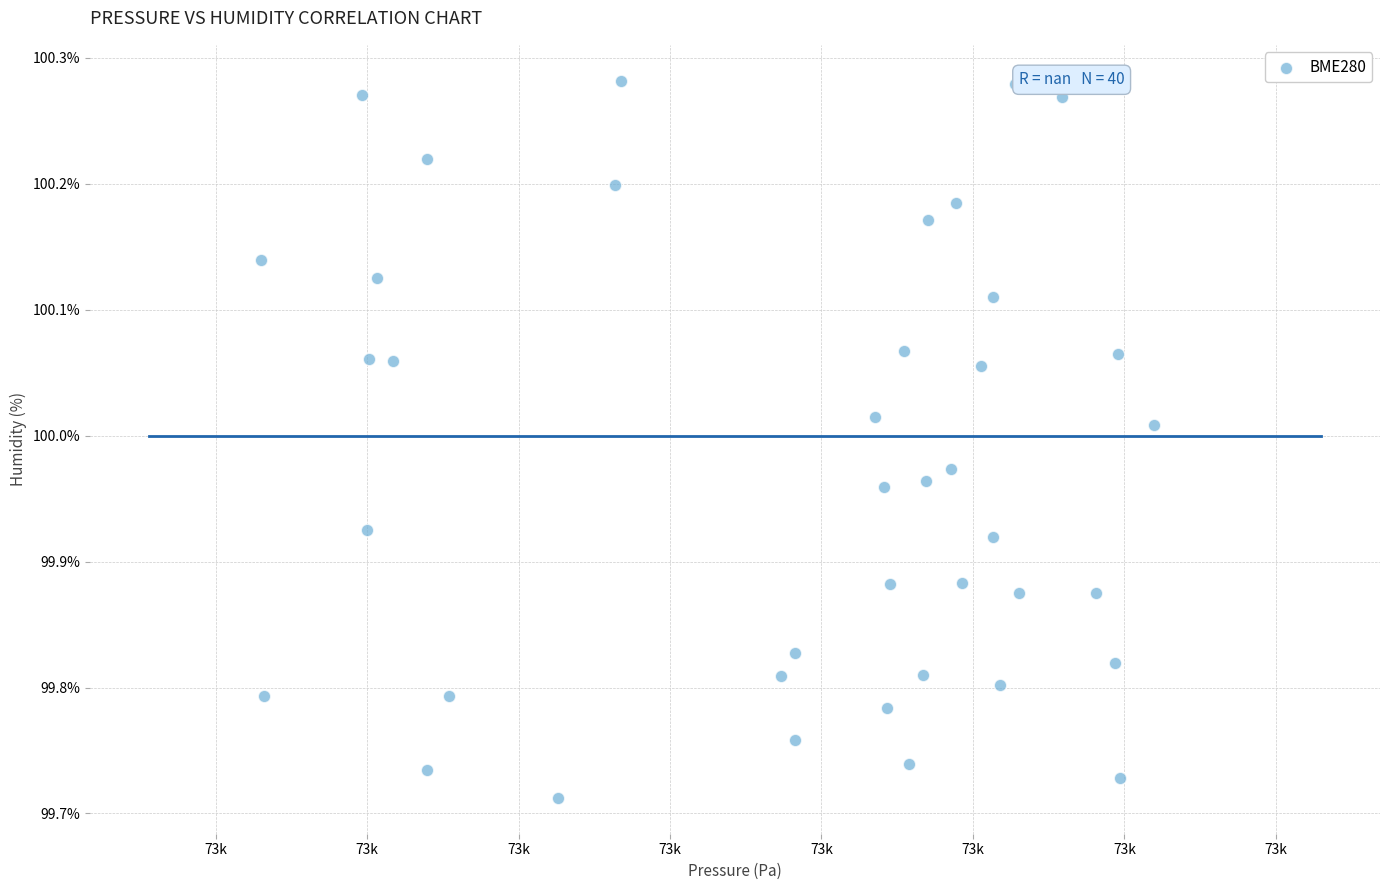

What is the range of Y values (max minus min)?

0.6